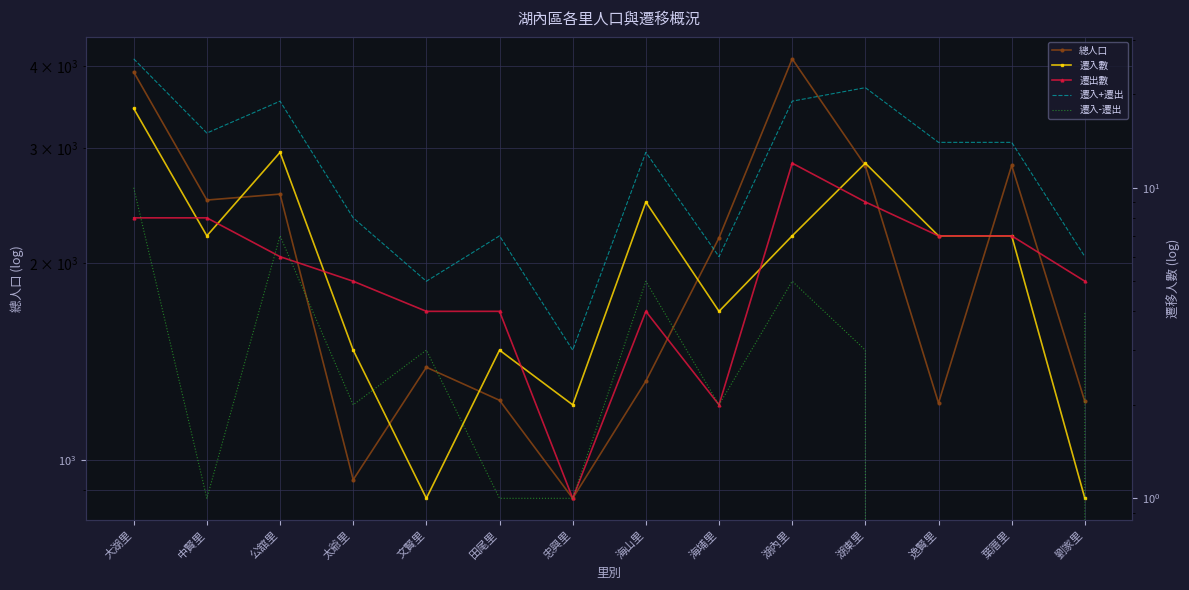

Count the 遷入-遷出 values in the range 1 to 5.

10